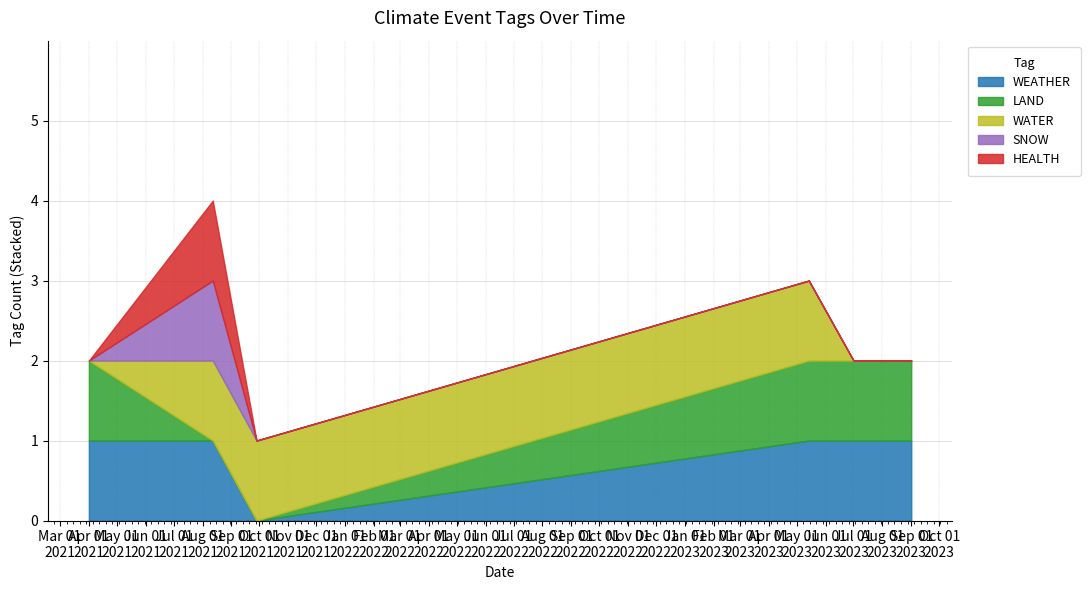

Is the value of WATER at 2021-08-12 greater than the value of LAND at 2021-09-28?

Yes